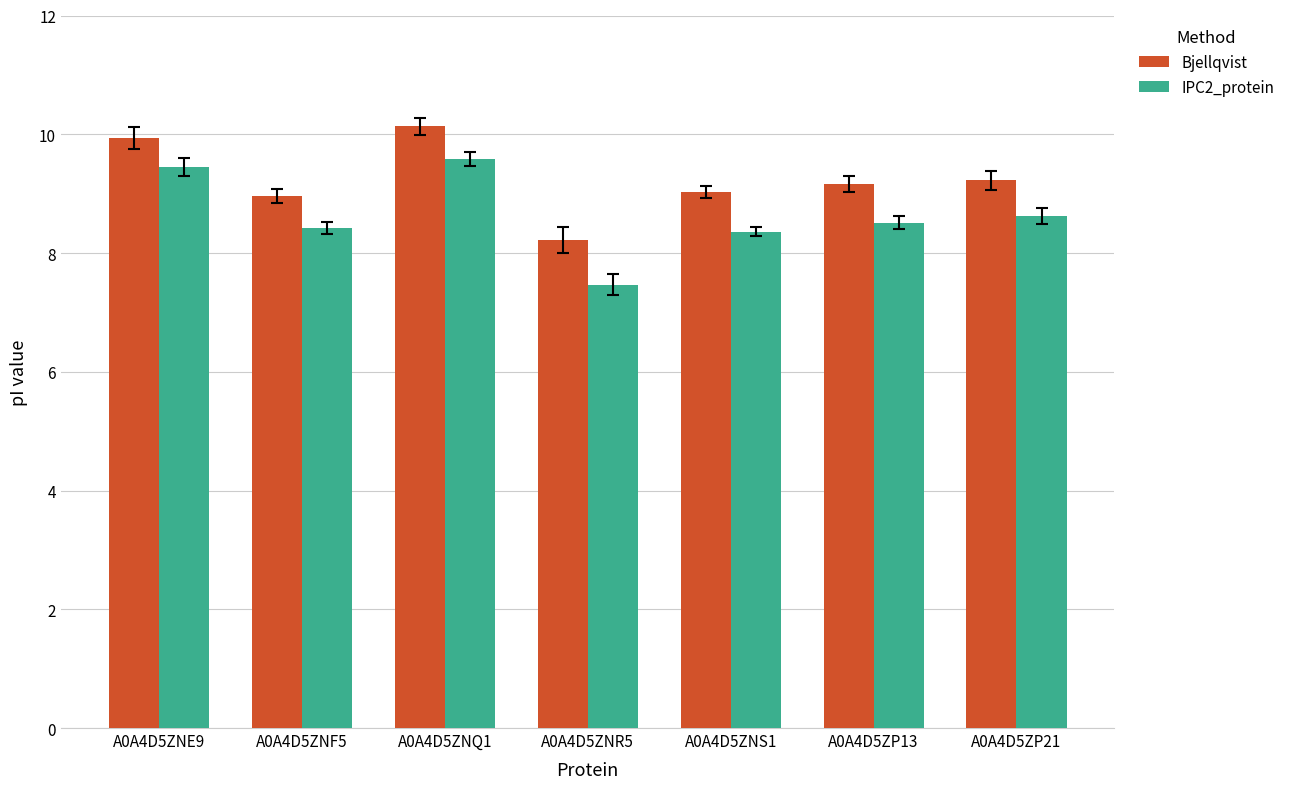

How many distinct data groups are displayed?

2